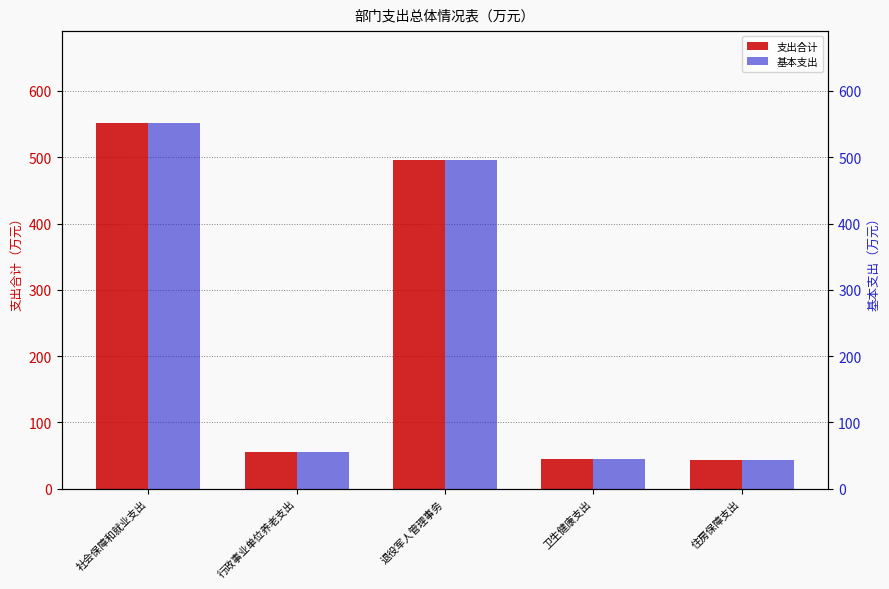

Read the 基本支出 value at 住房保障支出.

44.0